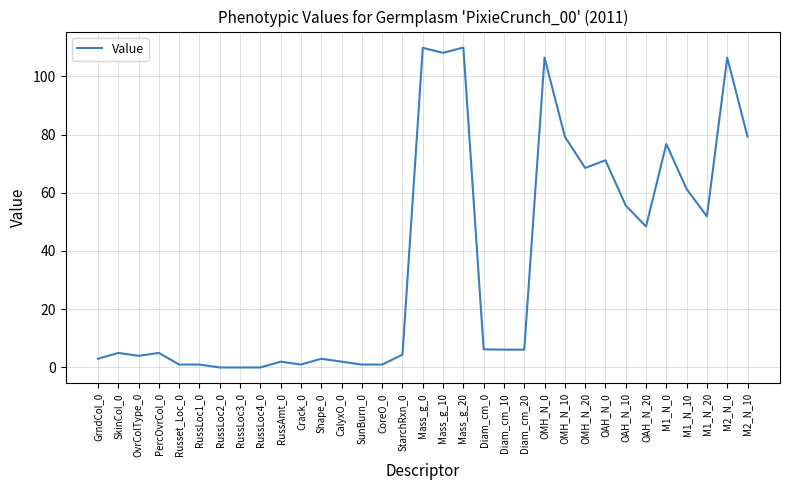

What position from the left is OMH_N_20?

25